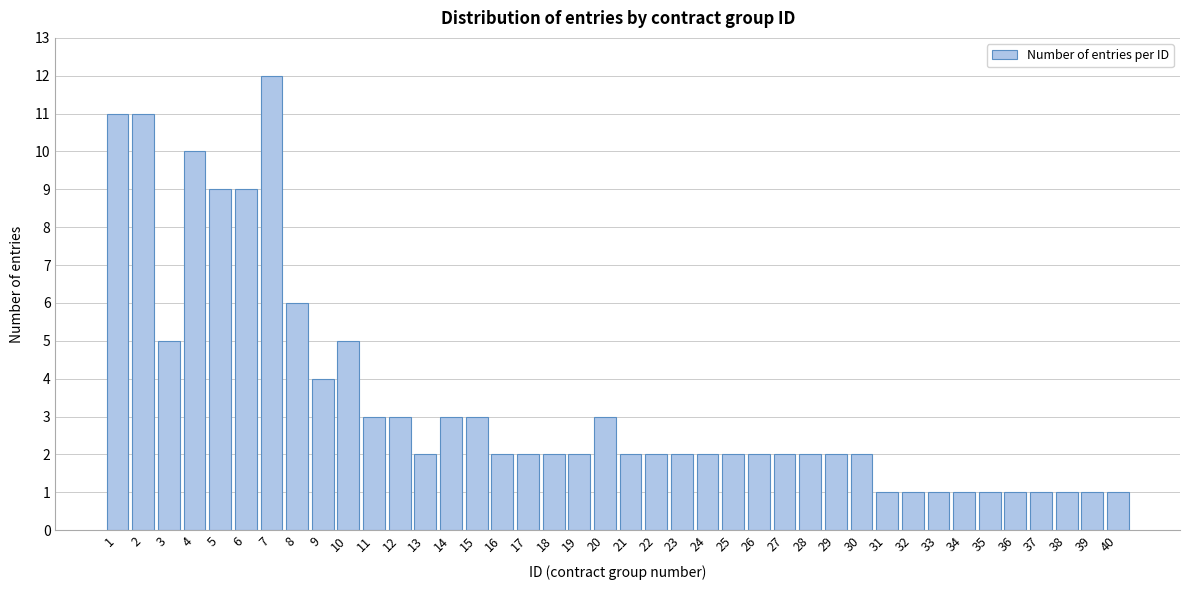

What is the difference between the maximum and minimum values?

11